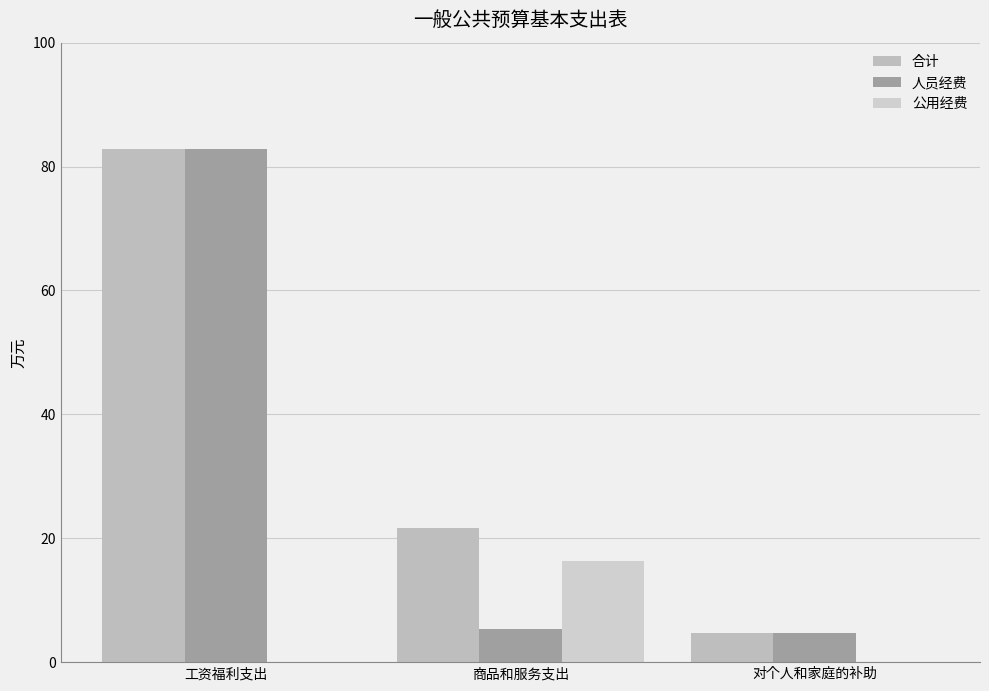

What is the sum of all 人员经费 values?

93.0